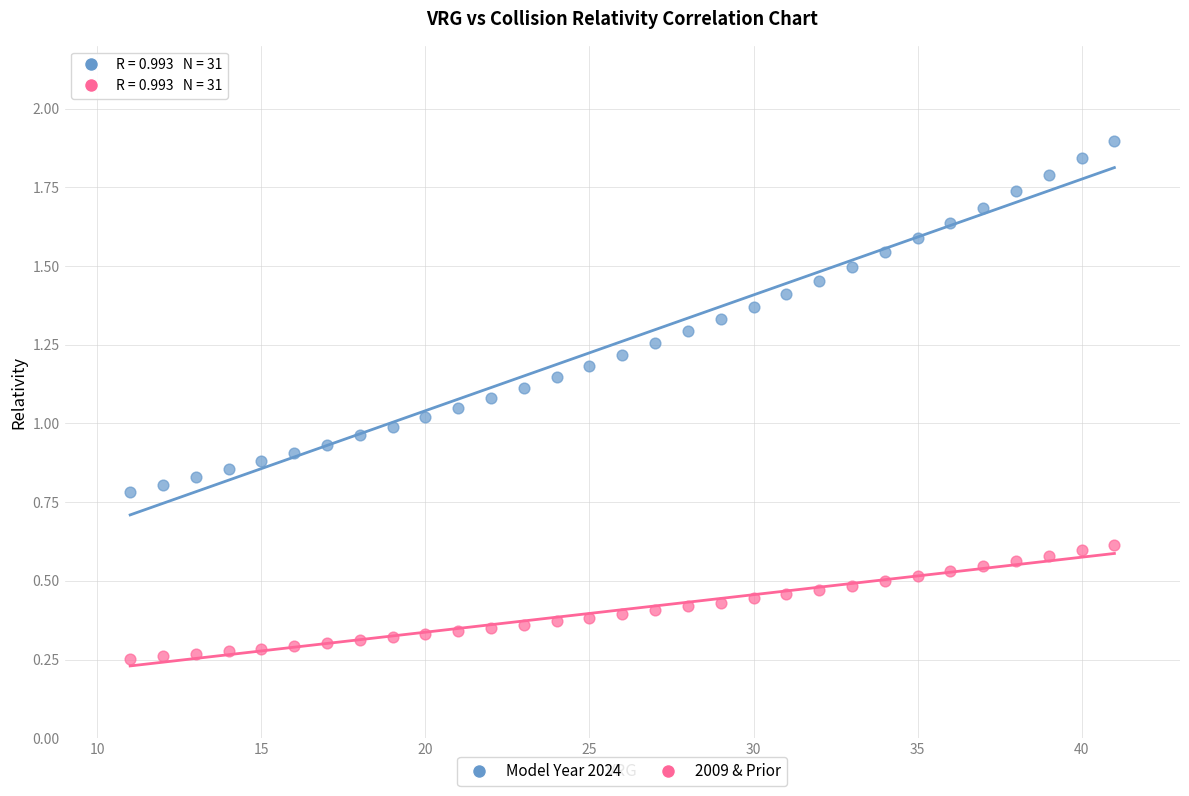

Across all data points, what is the range of X values (max minus min)?

30.0